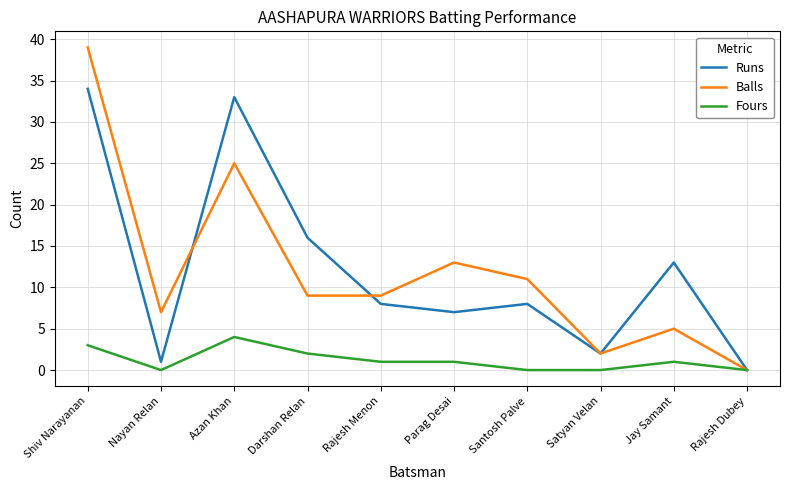

Is the value of Runs at Darshan Relan greater than the value of Balls at Santosh Palve?

Yes